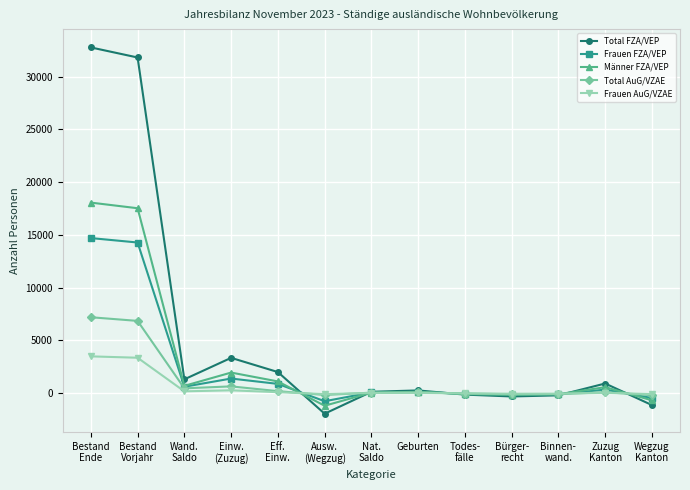

Between Einw.
(Zuzug) and Zuzug
Kanton, which series saw the biggest shift?

Total FZA/VEP